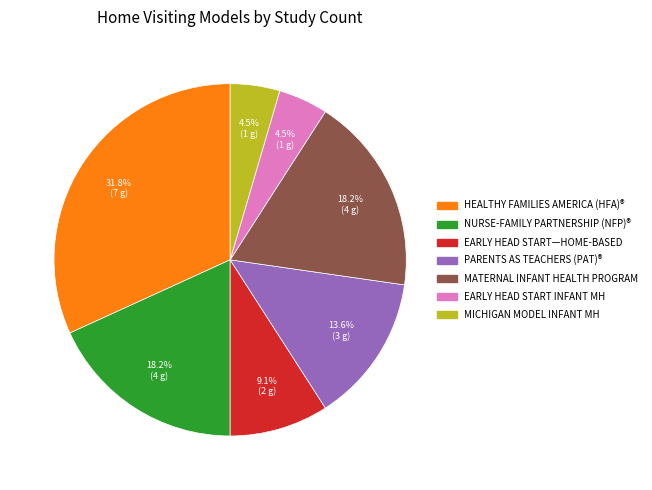

Is there a majority slice in this chart?

No